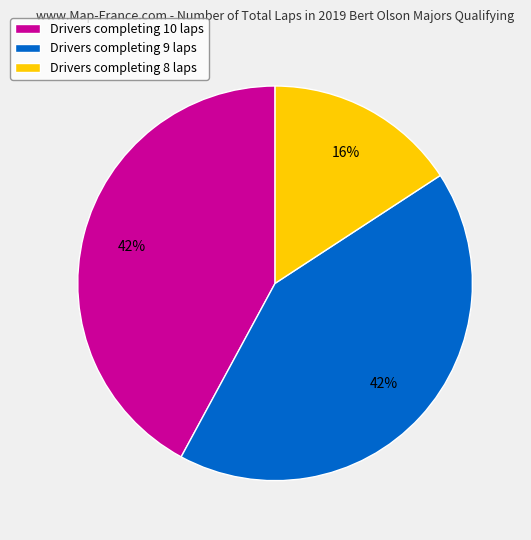

Is there any slice that represents more than half of the pie?

No